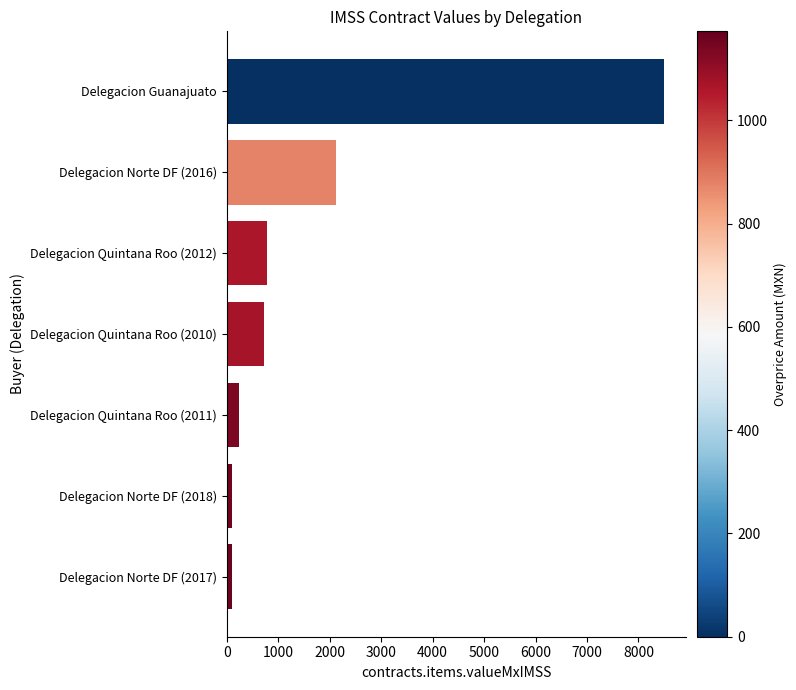

At which label is the value closest to 4297?

Delegacion Norte DF (2016)